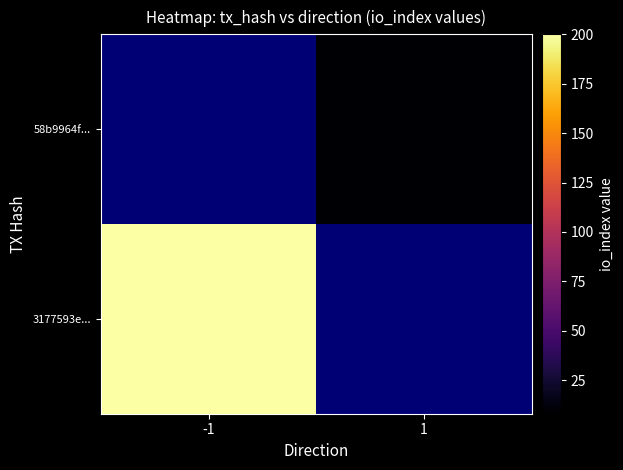

Which has a higher value, 1 or -1?

-1